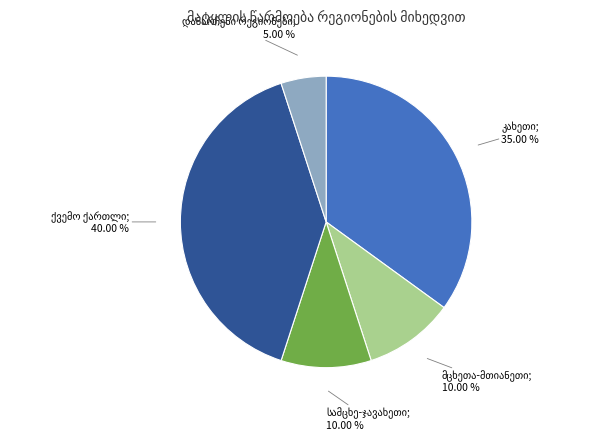

To the nearest percent, what is the difference between the largest and smallest slice percentages?

35%